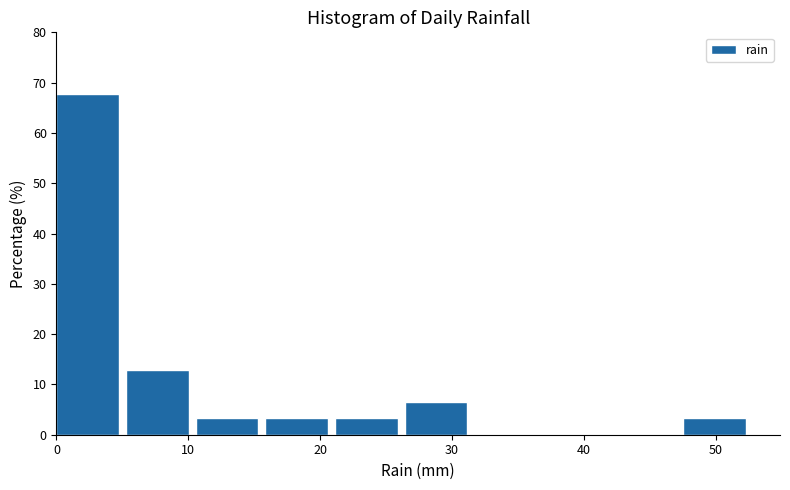

Reading left to right, list every bar in this chart as the range it spans on the x-axis followed by its height. Neither the bar edges nor the heights are printed on the chart, so give them approximately, as read against the axes.

0 to 5: 68
5 to 11: 13
11 to 16: 3
16 to 21: 3
21 to 26: 3
26 to 32: 6
32 to 37: 0
37 to 42: 0
42 to 48: 0
48 to 53: 3